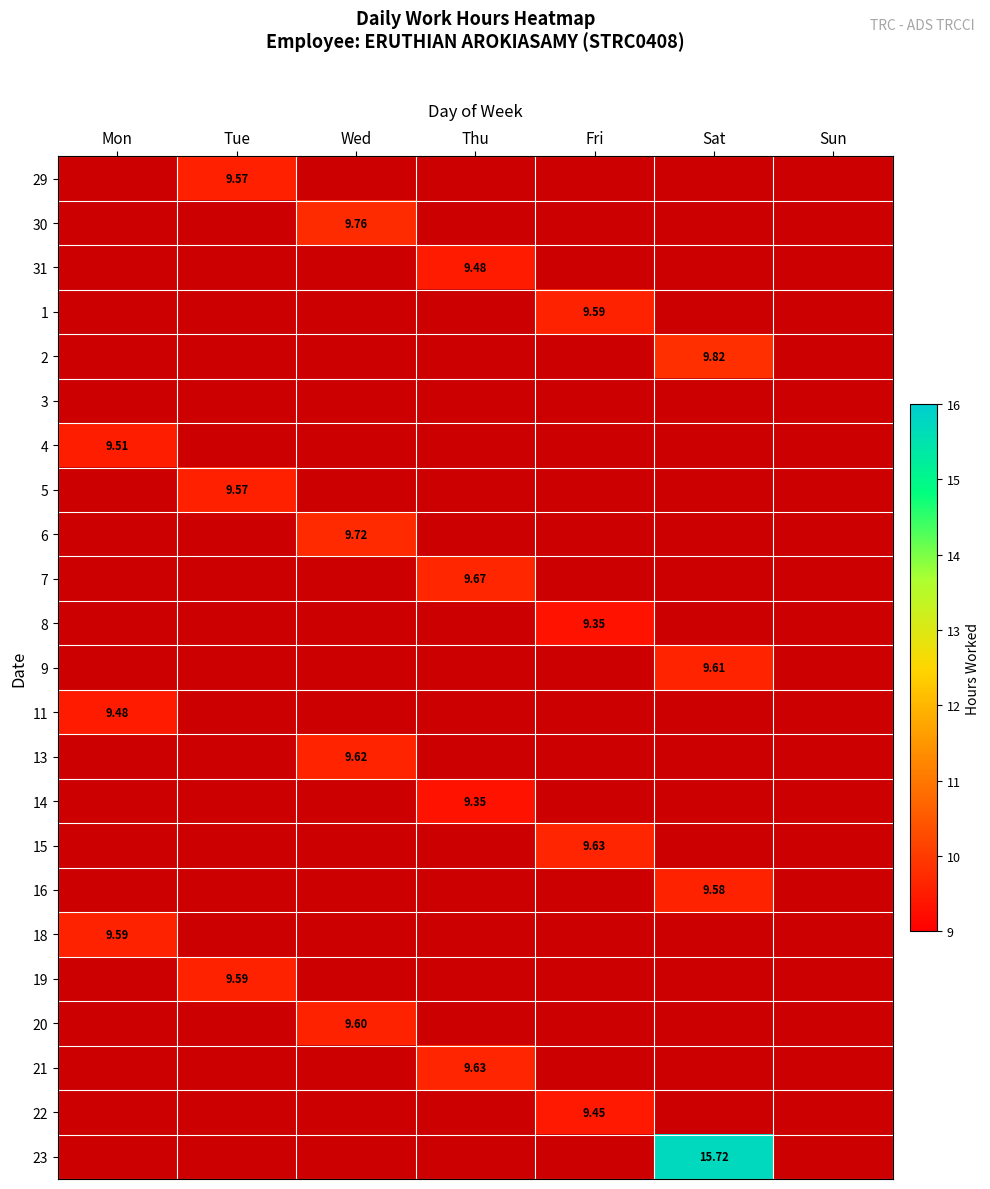

What is the minimum value shown in the chart?

9.3